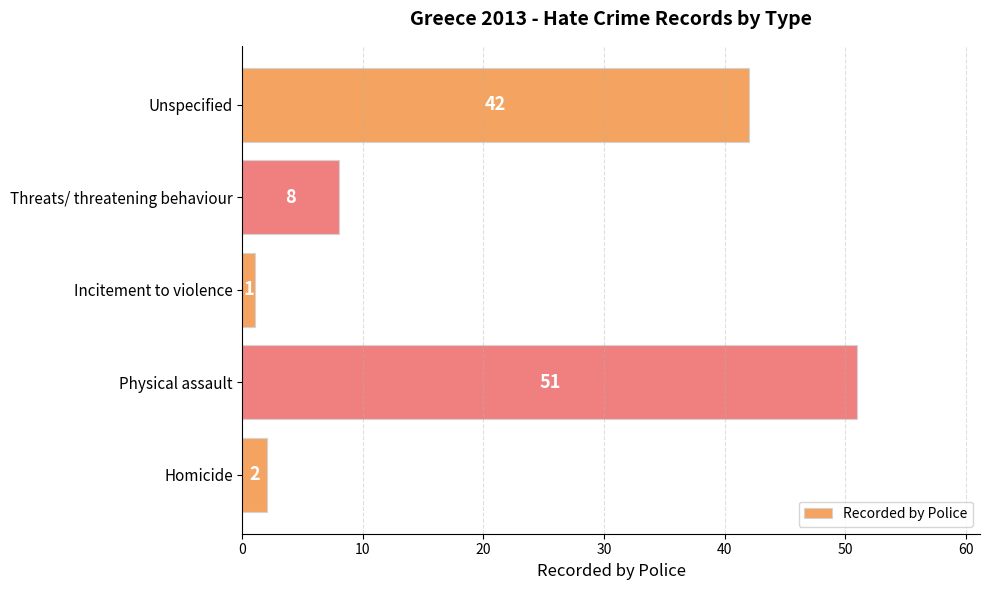

How many data points are less than 8?

2